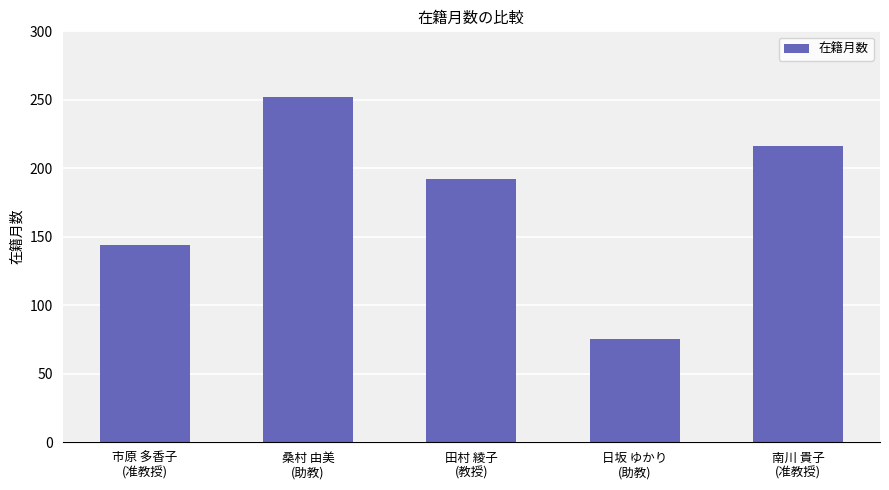

True or false: the data shows 200 at 市原 多香子
(准教授).

False